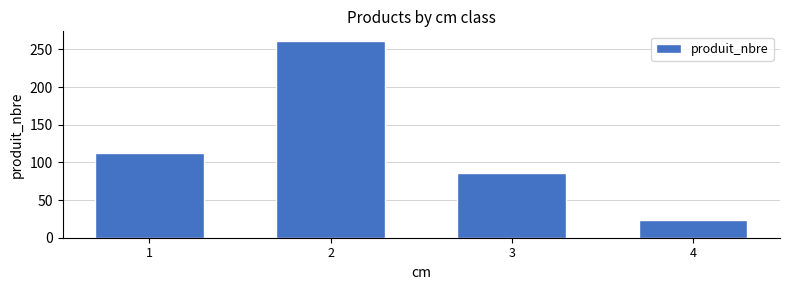

What is the greatest value displayed?

261